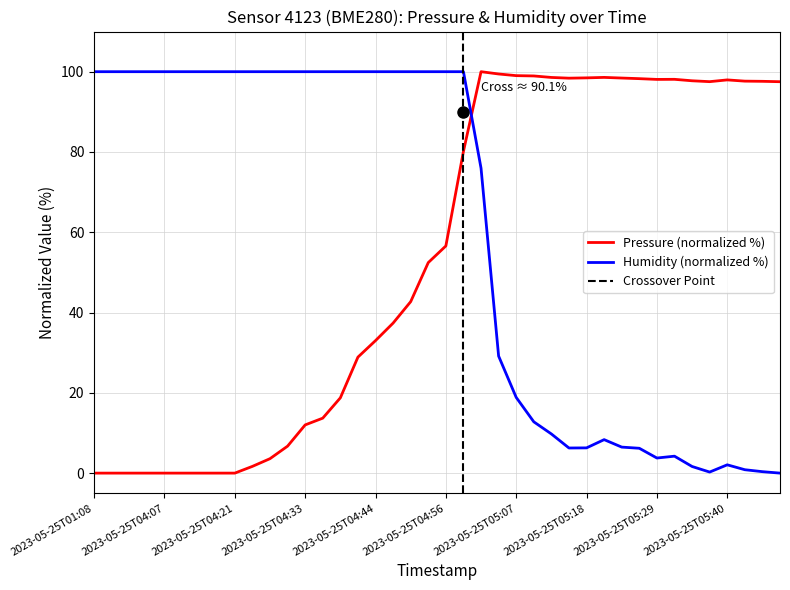

Where is humidity nearest to the value 50?

2023-05-25T05:04